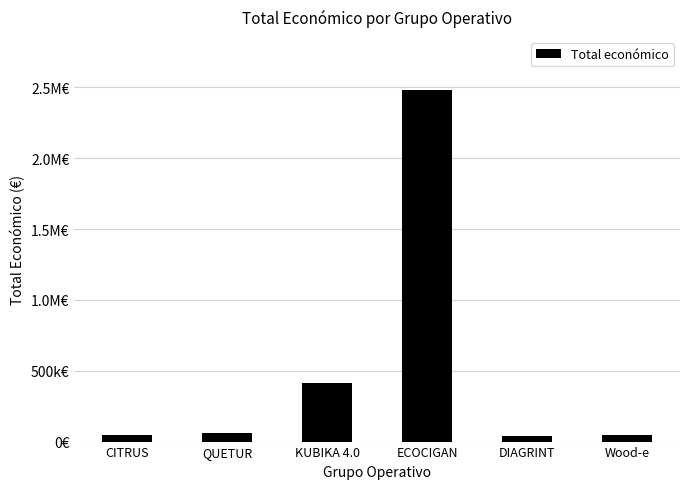

Rank the categories by value from lowest to highest.

DIAGRINT, CITRUS, Wood-e, QUETUR, KUBIKA 4.0, ECOCIGAN